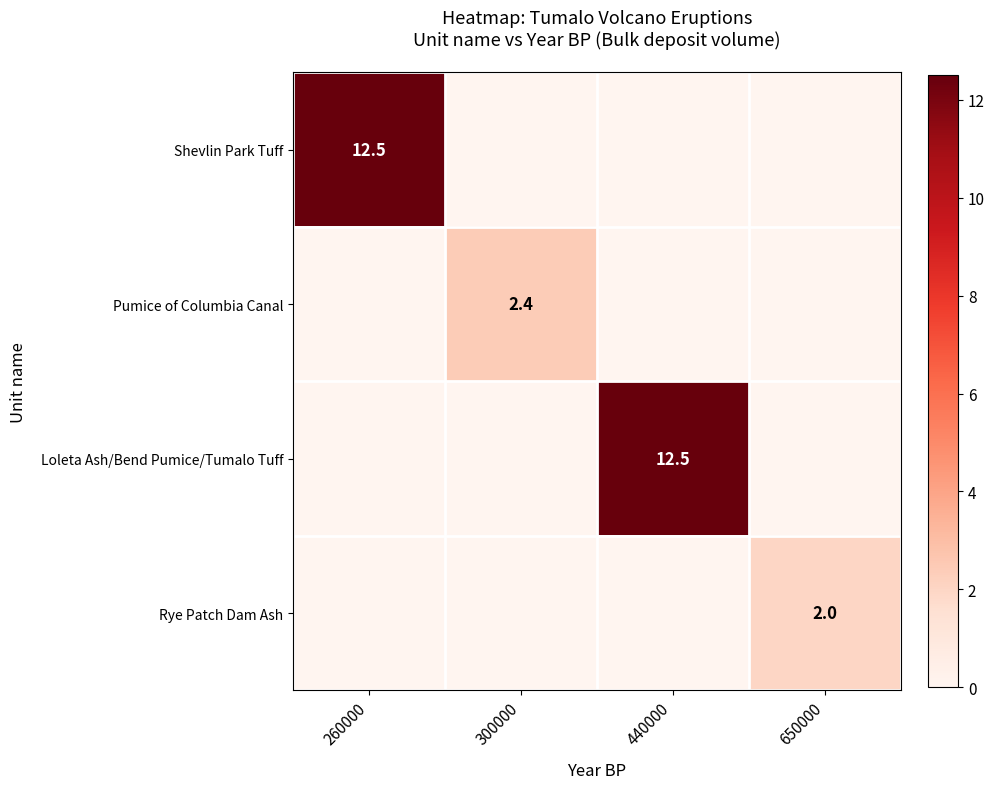

Where is Rye Patch Dam Ash nearest to the value 1?

260000